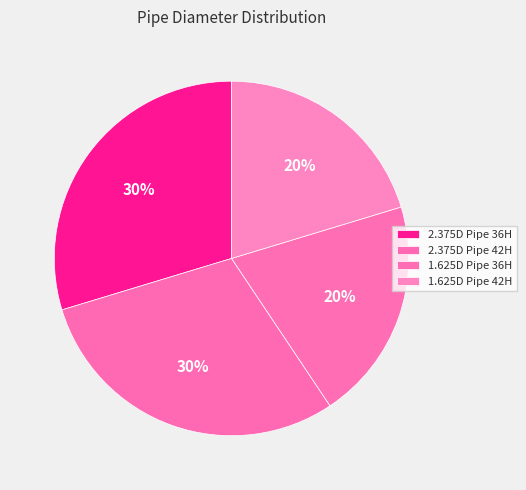

Is the sum of 1.625D Pipe 42H and 2.375D Pipe 42H greater than half?

No